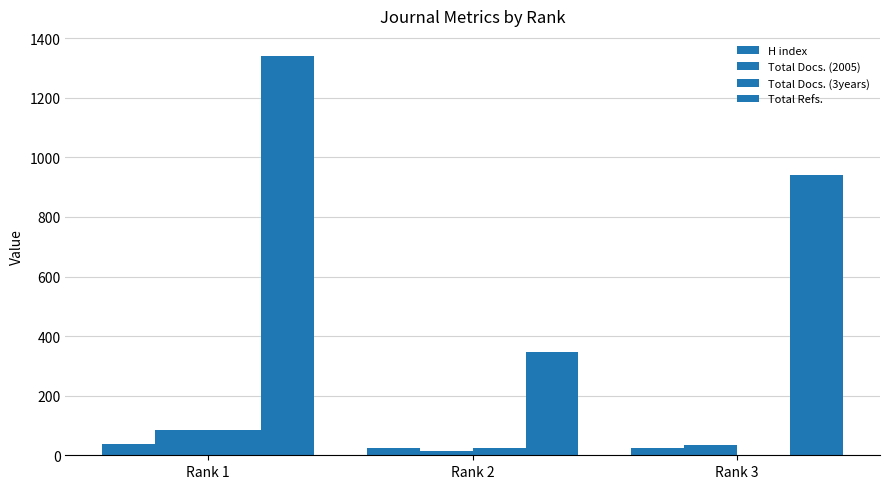

Between Rank 1 and Rank 3, which series saw the biggest shift?

Total Refs.